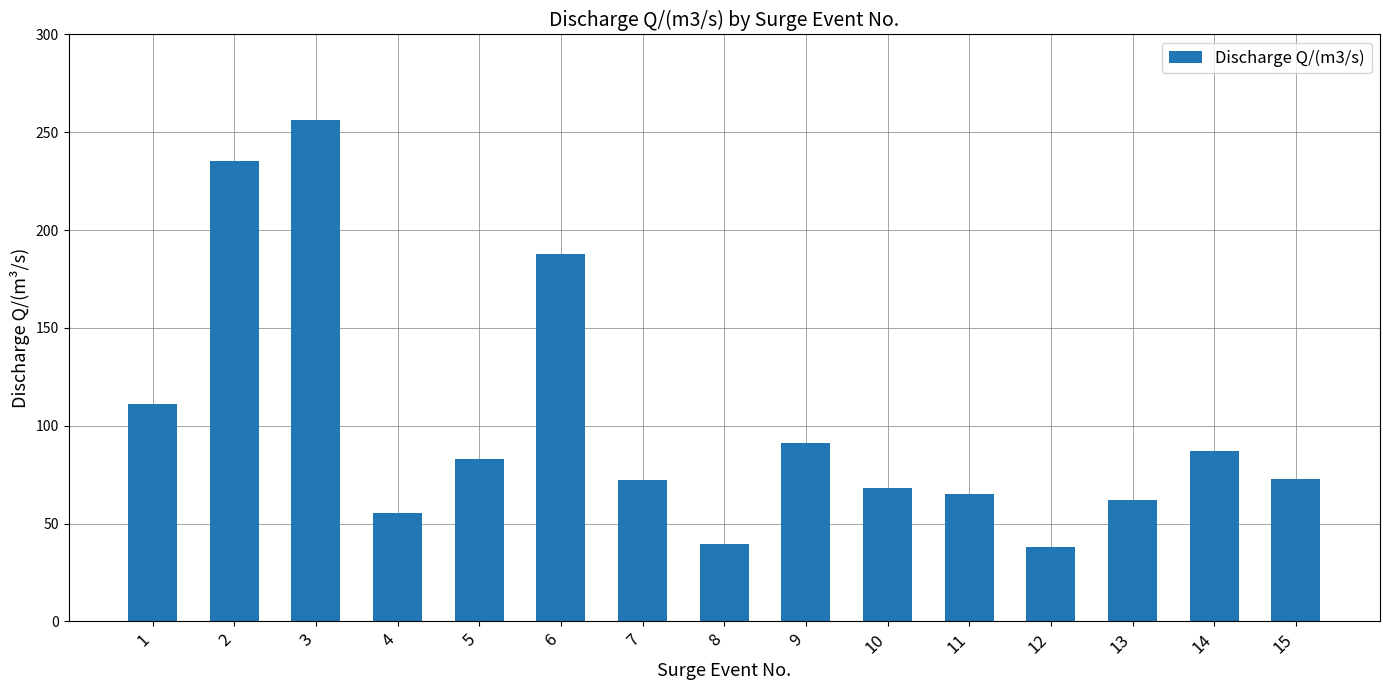

Which category has the highest value across all series?

3